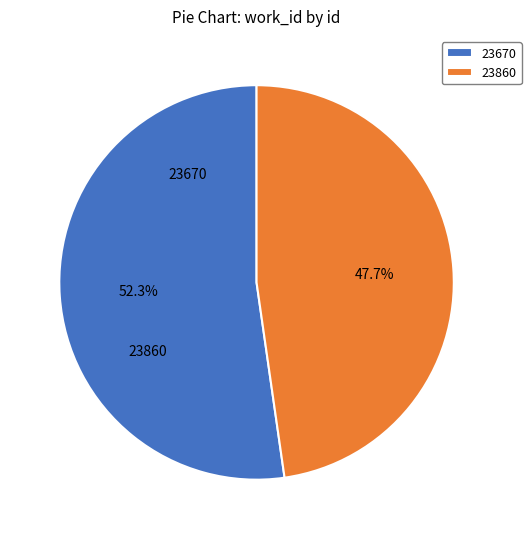

Combined, what portion of the pie is 23670 and 23860?

100.0%